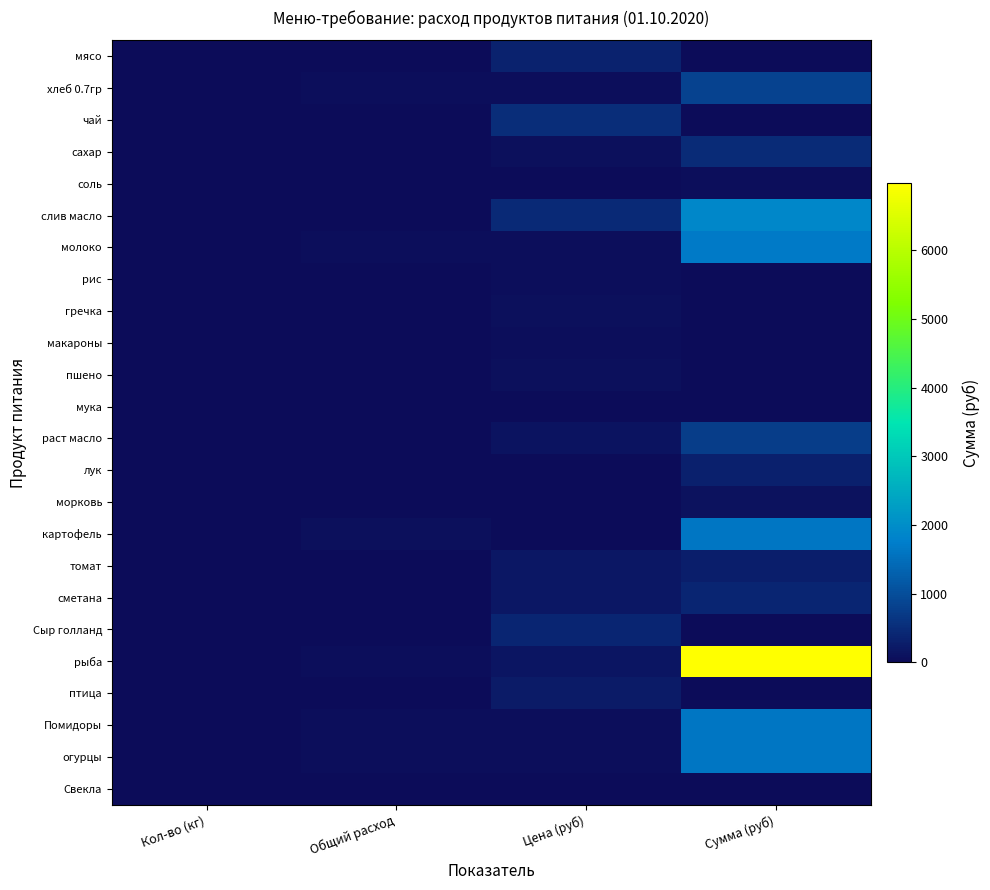

Which series has the largest range (max minus min)?

рыба